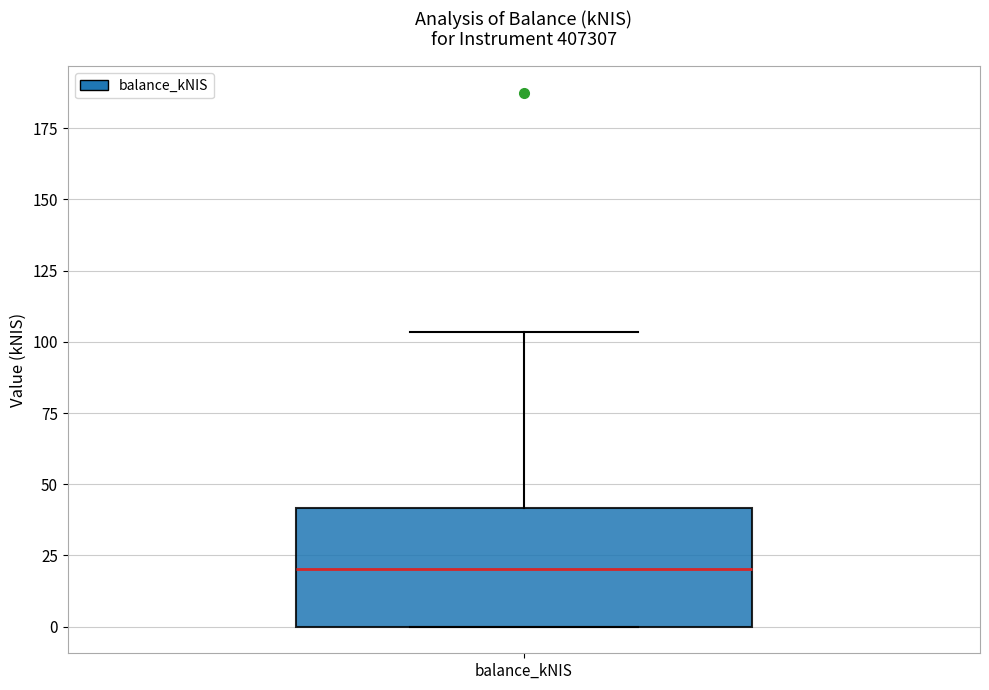

Where does the median line of the box for balance_kNIS sit on the y-axis? The values are not printed on the chart, so give them approximately, as read against the axis.

20